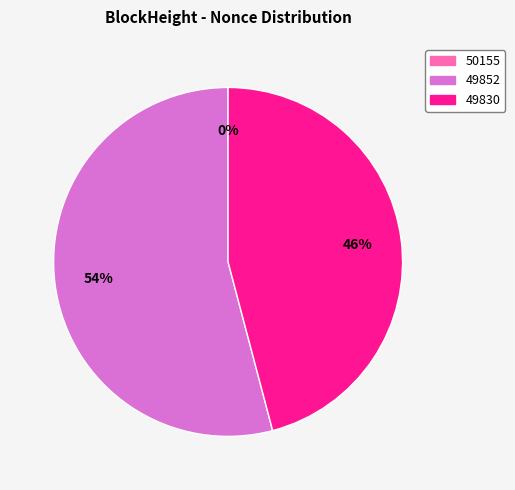

To the nearest percent, what percentage of the pie is 49852?

54%